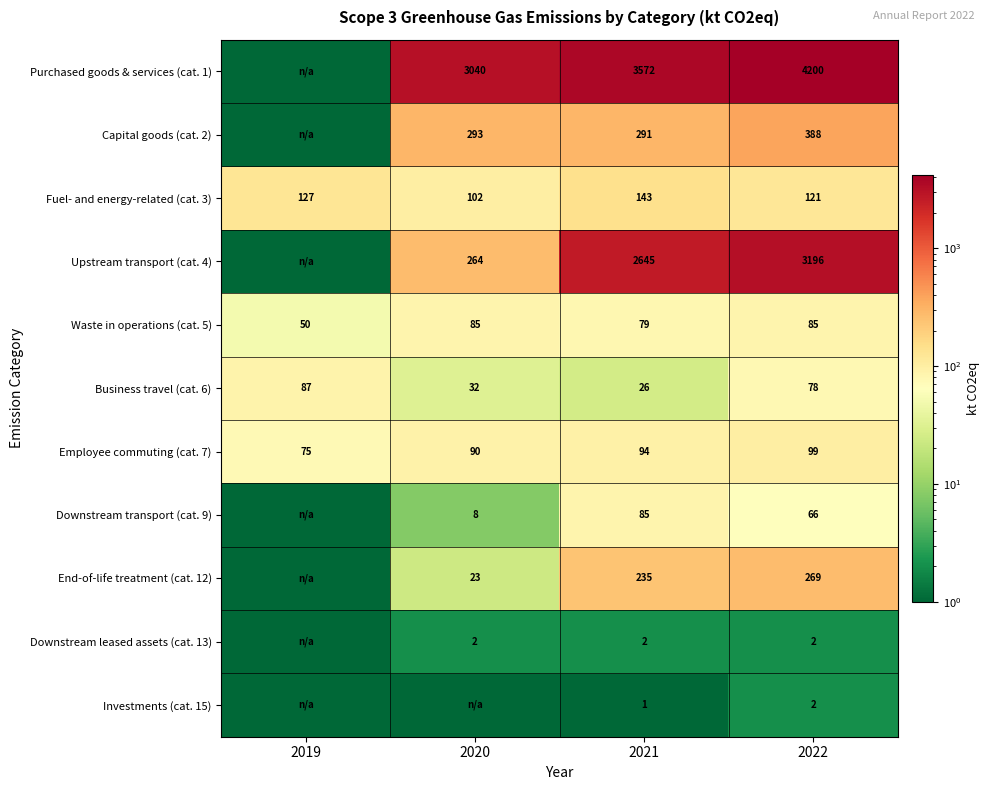

The Waste in operations (cat. 5) series shows 85.0 at 2020. True or false?

True